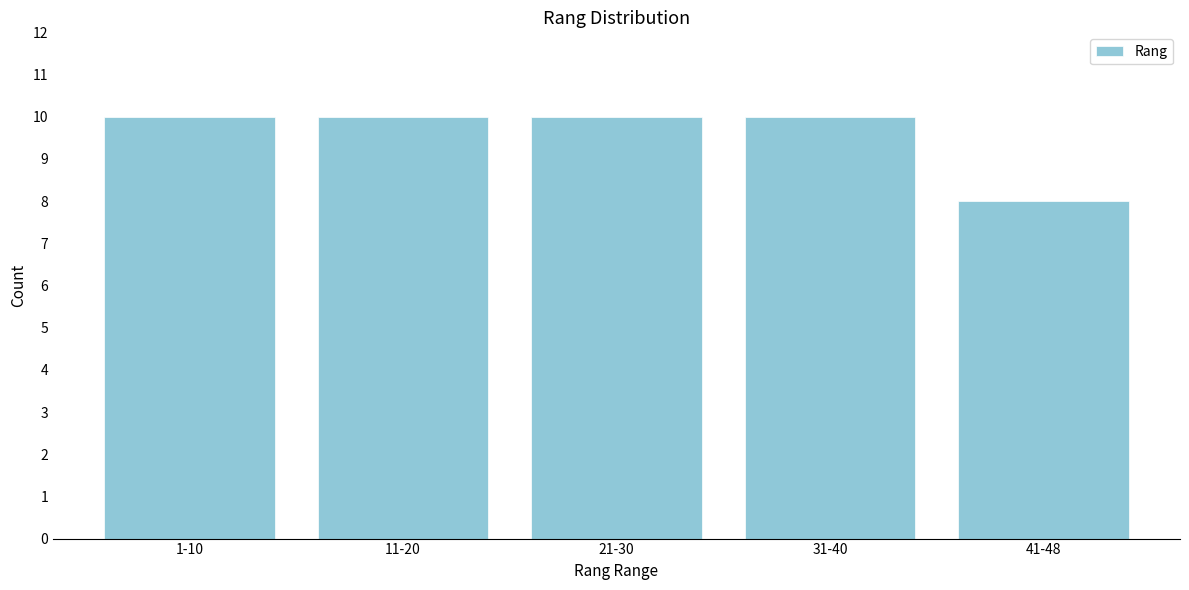

Reading left to right, what are all the values shown in this chart?

10	10	10	10	8